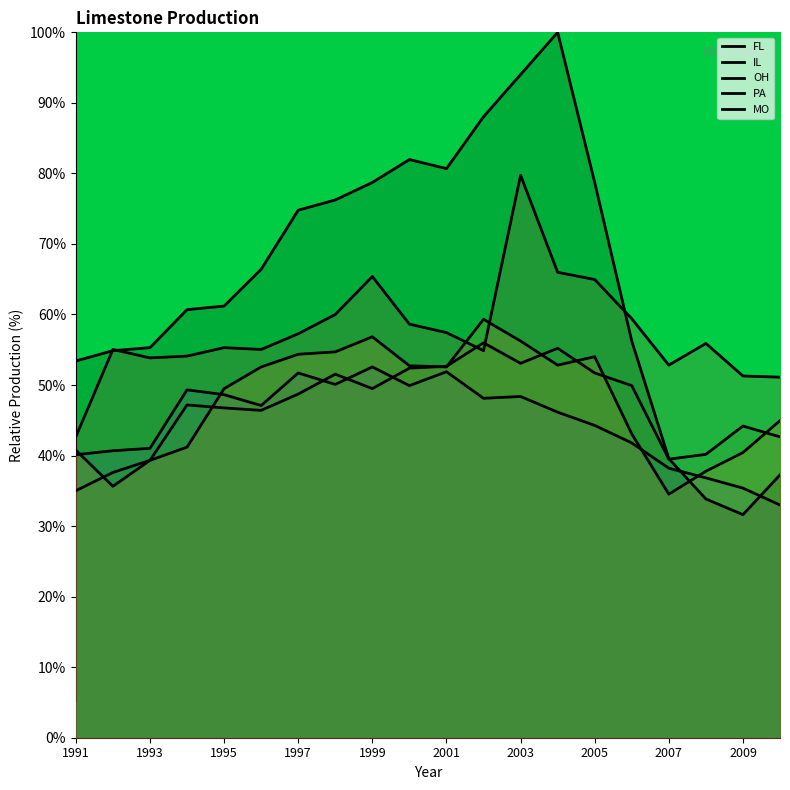

Read the PA value at 1993.

37.6